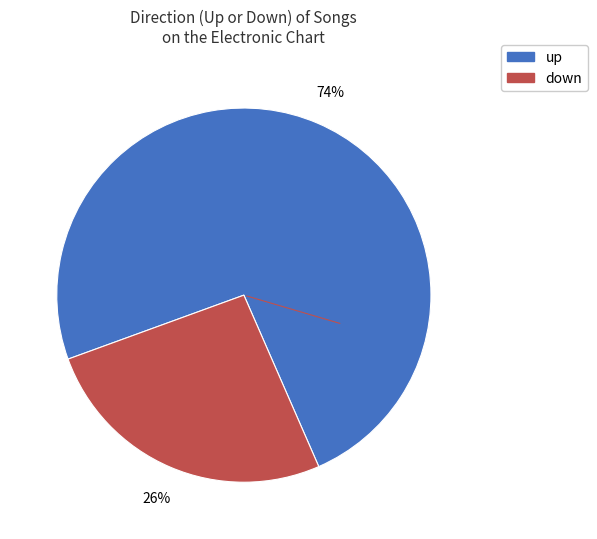

Rank the categories by value from highest to lowest.

up, down